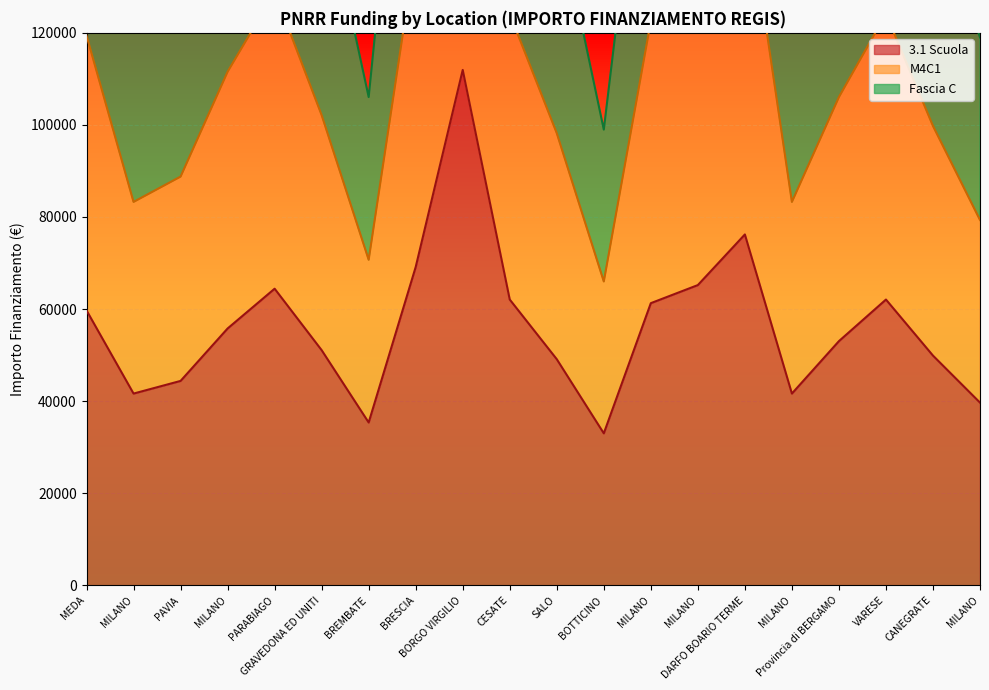

Where is the first local minimum for M4C1?

MILANO